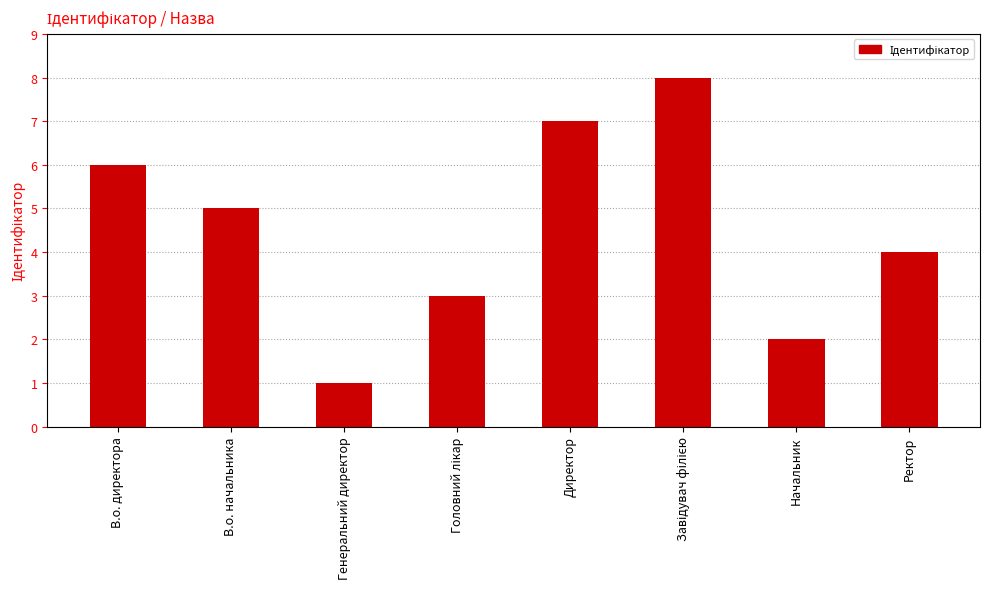

Reading left to right, extract all data points from this chart.

6	5	1	3	7	8	2	4